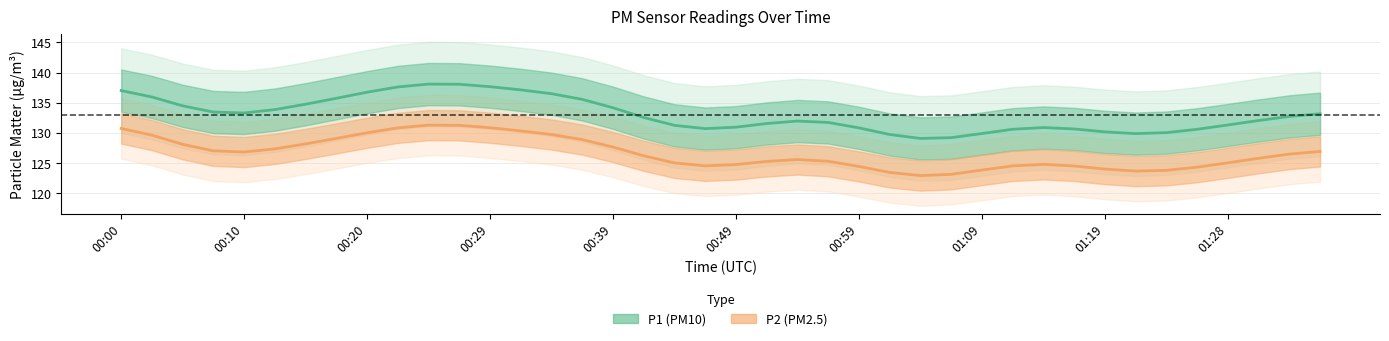

Is it true that P2 equals 49.4 at 00:42?

False